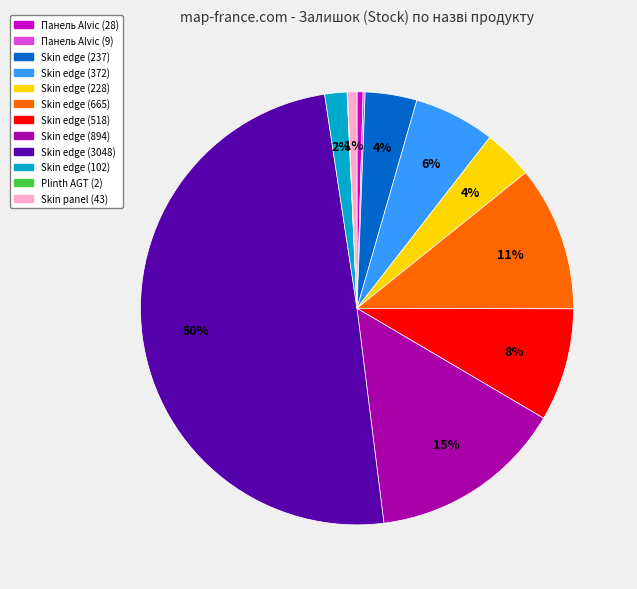

To the nearest percent, what is the average slice percentage?

8%